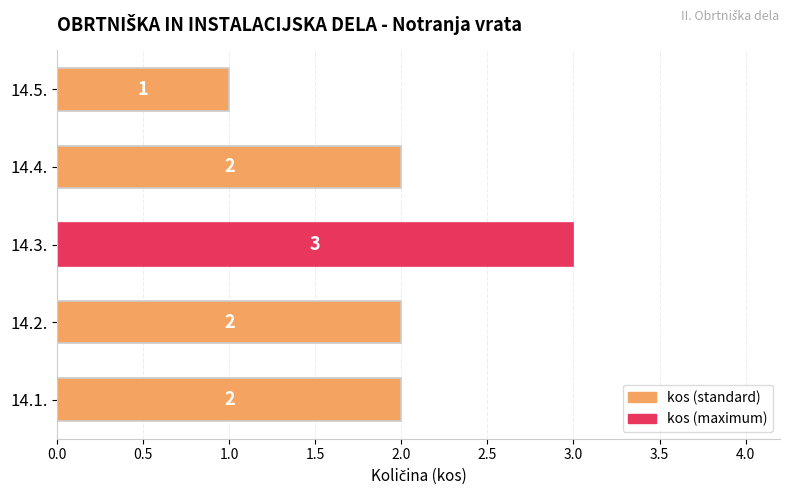

What is the approximate value at 14.3.?

3